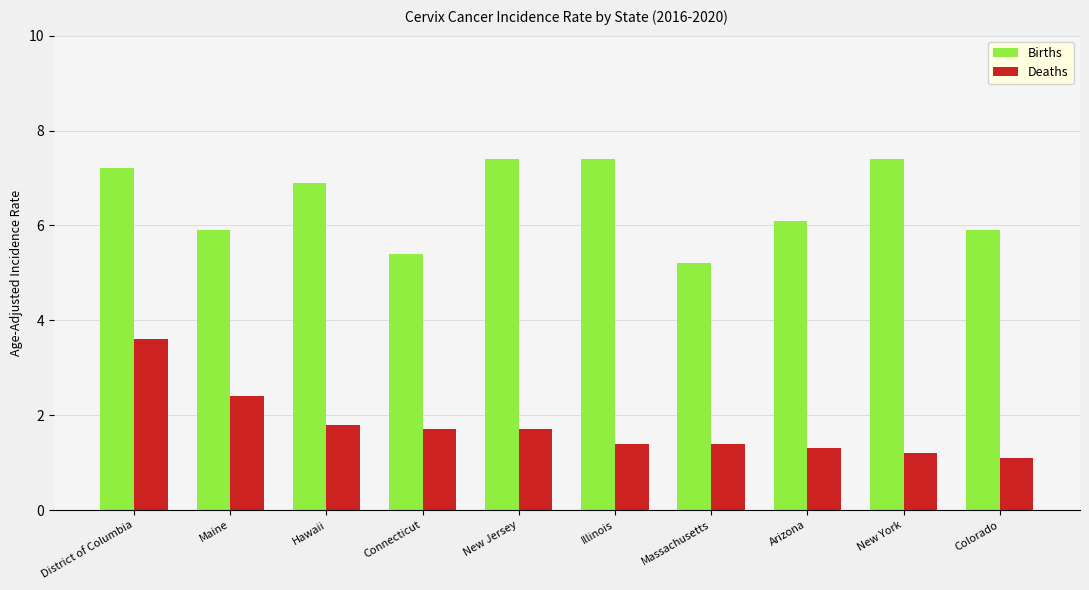

What is the maximum value shown in the chart?

7.4